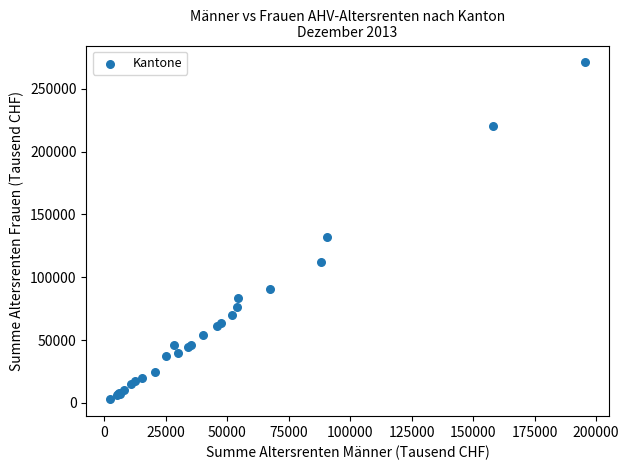

What Y value in the scatter plot is closest to 136901?

131780